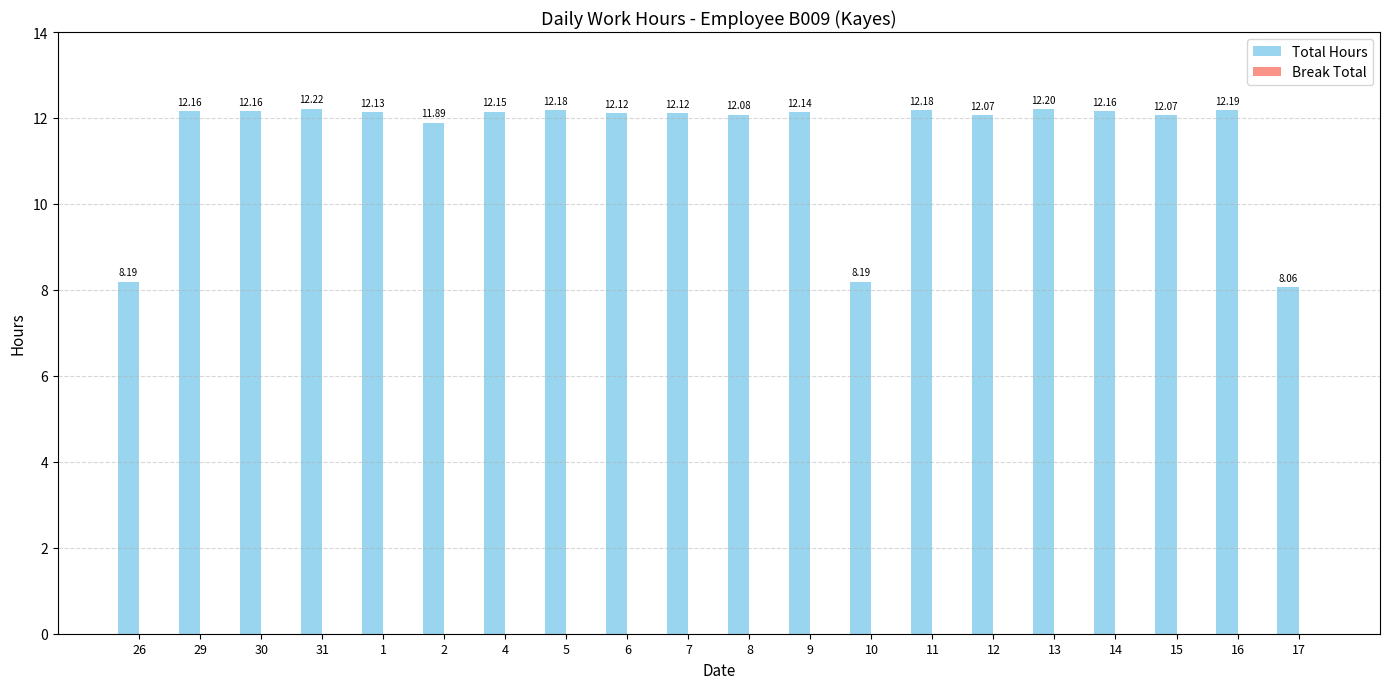

What is the ratio of the value at 14 to the value at 30?

1.0